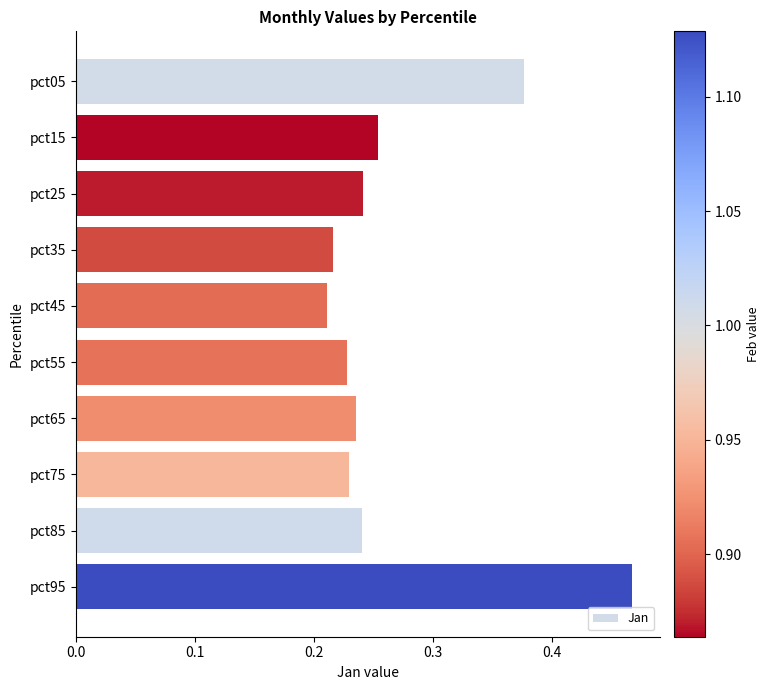

What is the sum of all values?

2.7